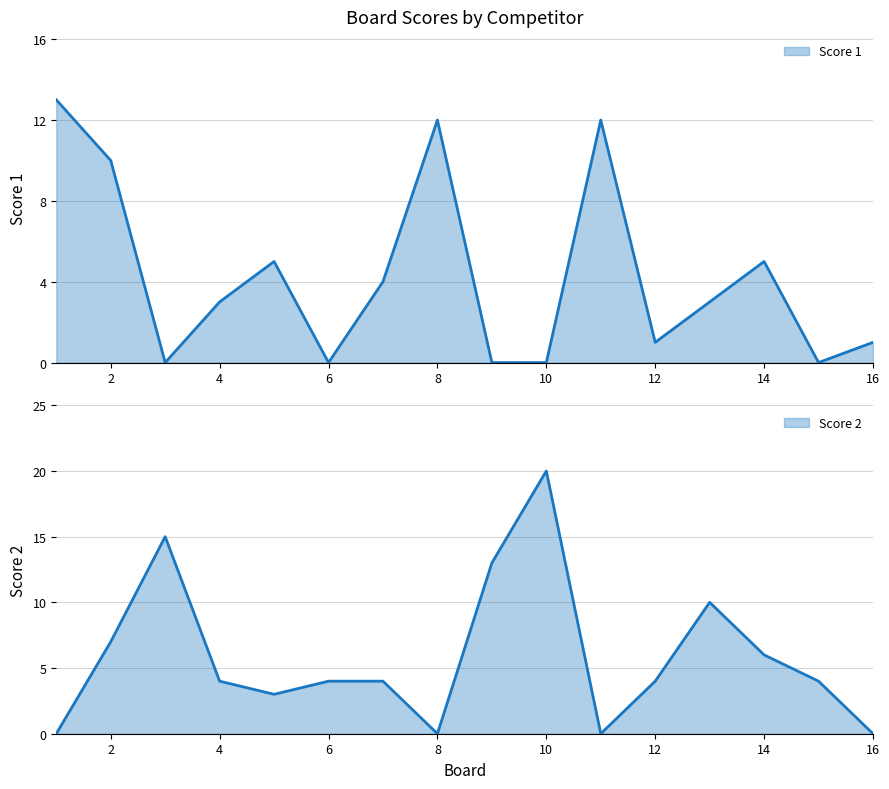

Reading right to left, list all the values displayed in this chart.

Score 1: 16=1	15=0	14=5	13=3	12=1	11=12	10=0	9=0	8=12	7=4	6=0	5=5	4=3	3=0	2=10	1=13
Score 2: 16=0	15=4	14=6	13=10	12=4	11=0	10=20	9=13	8=0	7=4	6=4	5=3	4=4	3=15	2=7	1=0